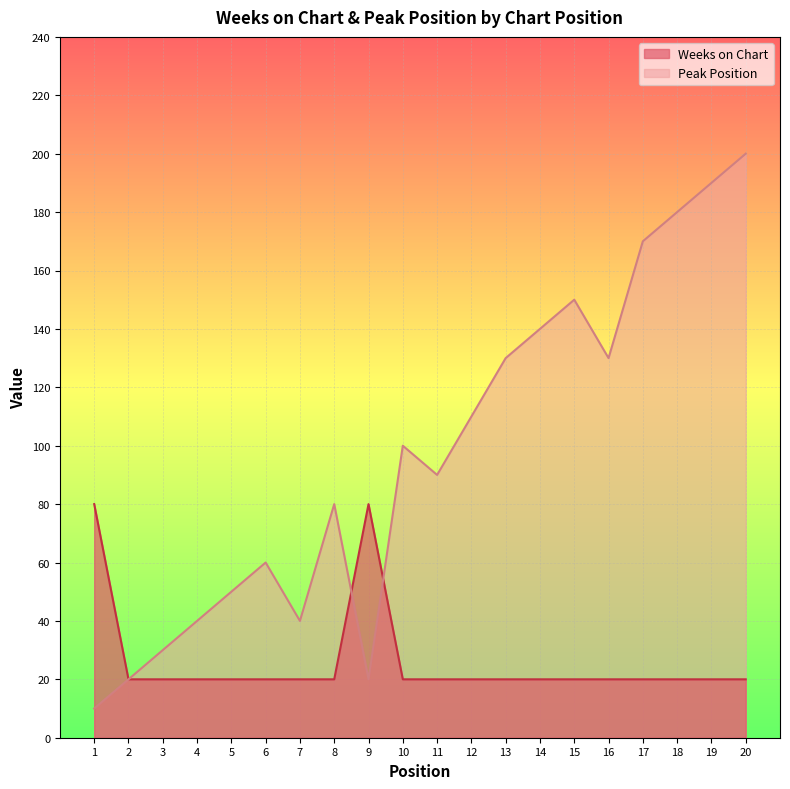

At which category is the sum across all series the highest?

20